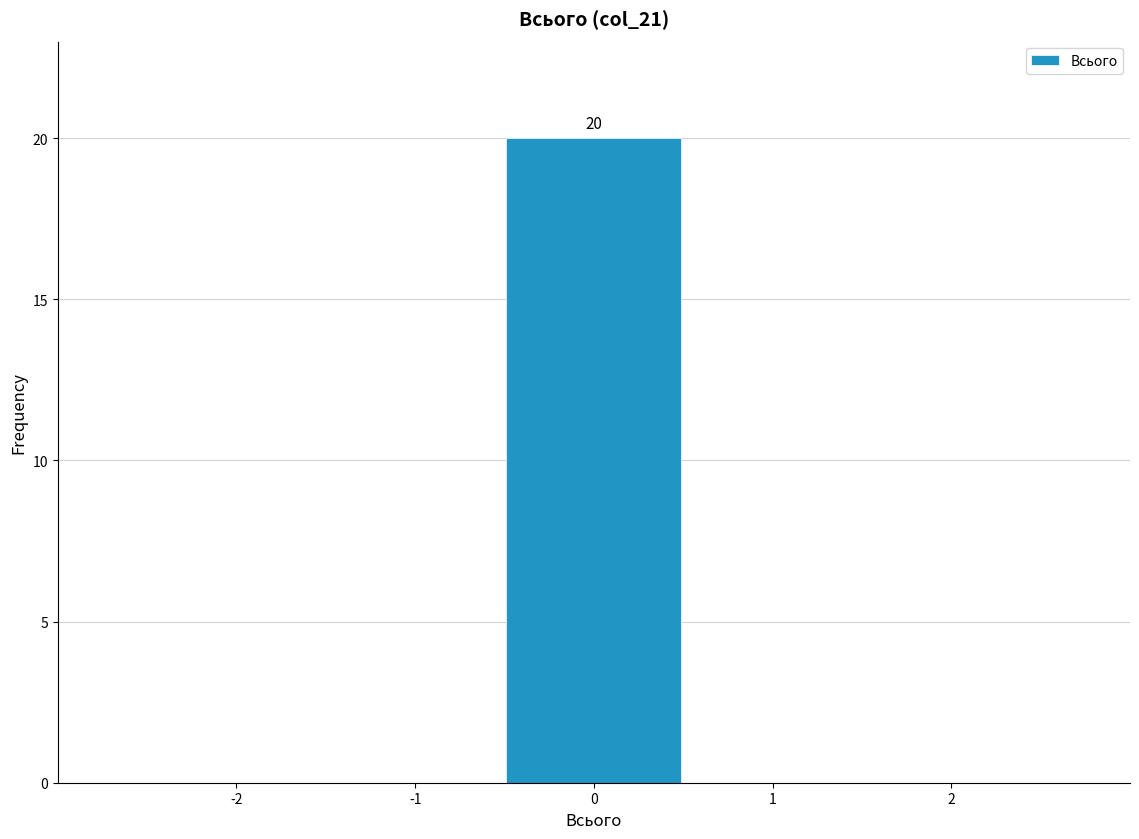

Which range on the x-axis has the tallest bar?

-0.5 to 0.5